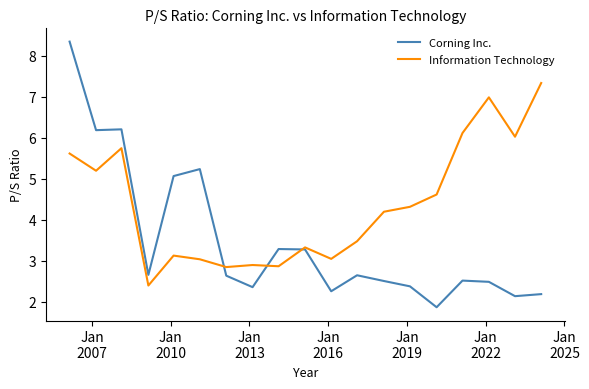

What is the greatest value displayed?

8.3